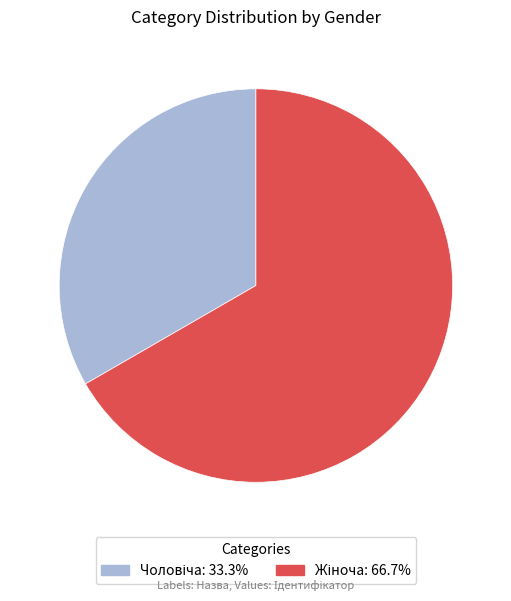

Is there any slice that represents more than half of the pie?

Yes